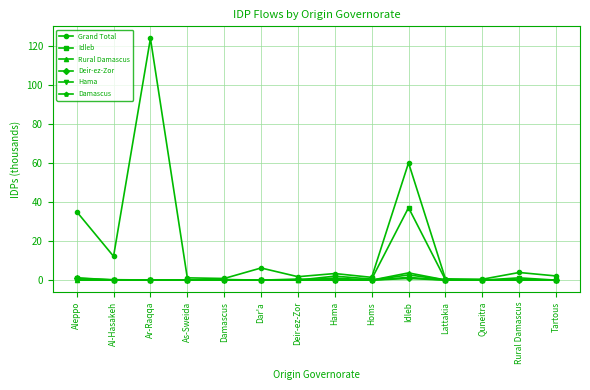

What is the label of the 1st point from the right?

Tartous